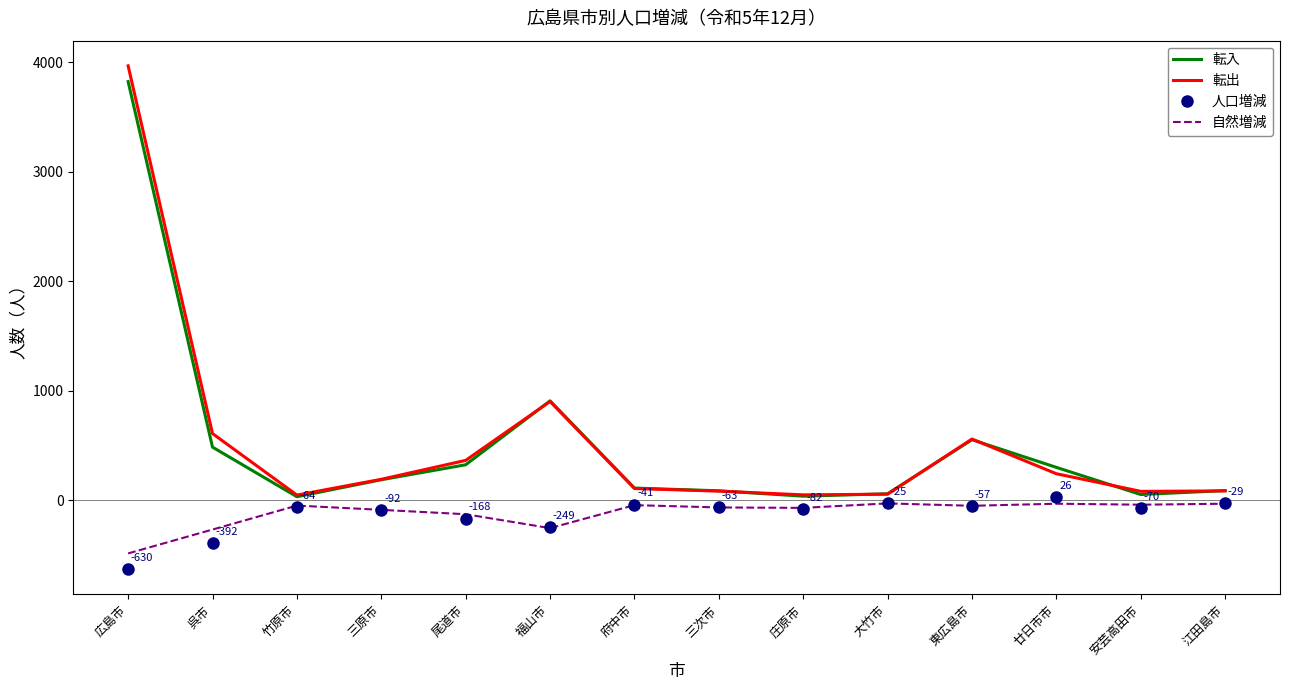

At which category is the sum across all series the highest?

広島市